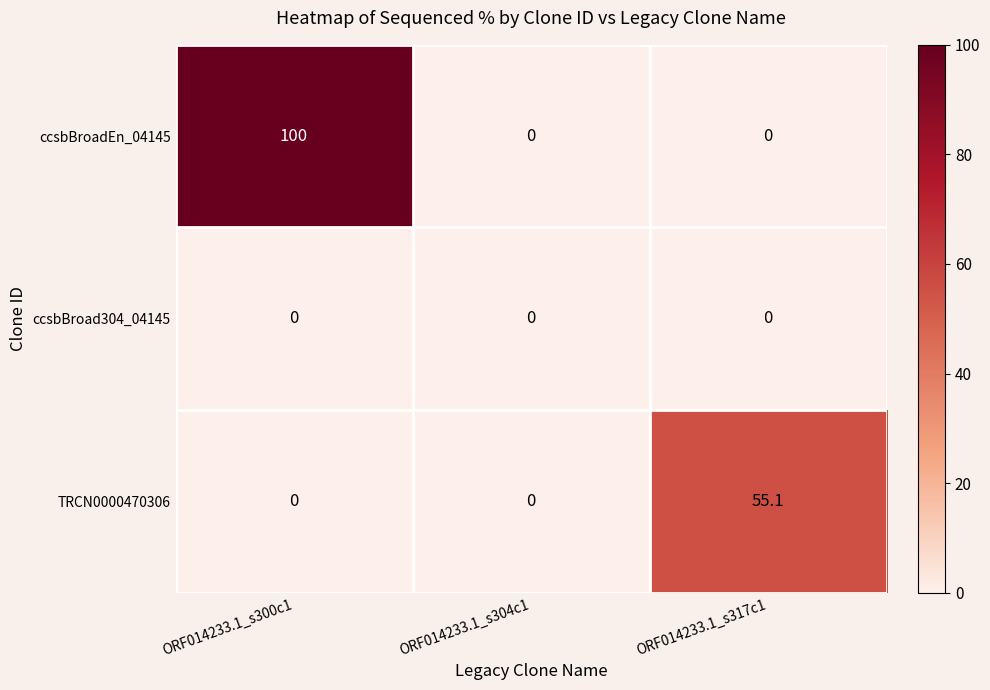

The value of ccsbBroadEn_04145 at ORF014233.1_s300c1 is 100.0. True or false?

True